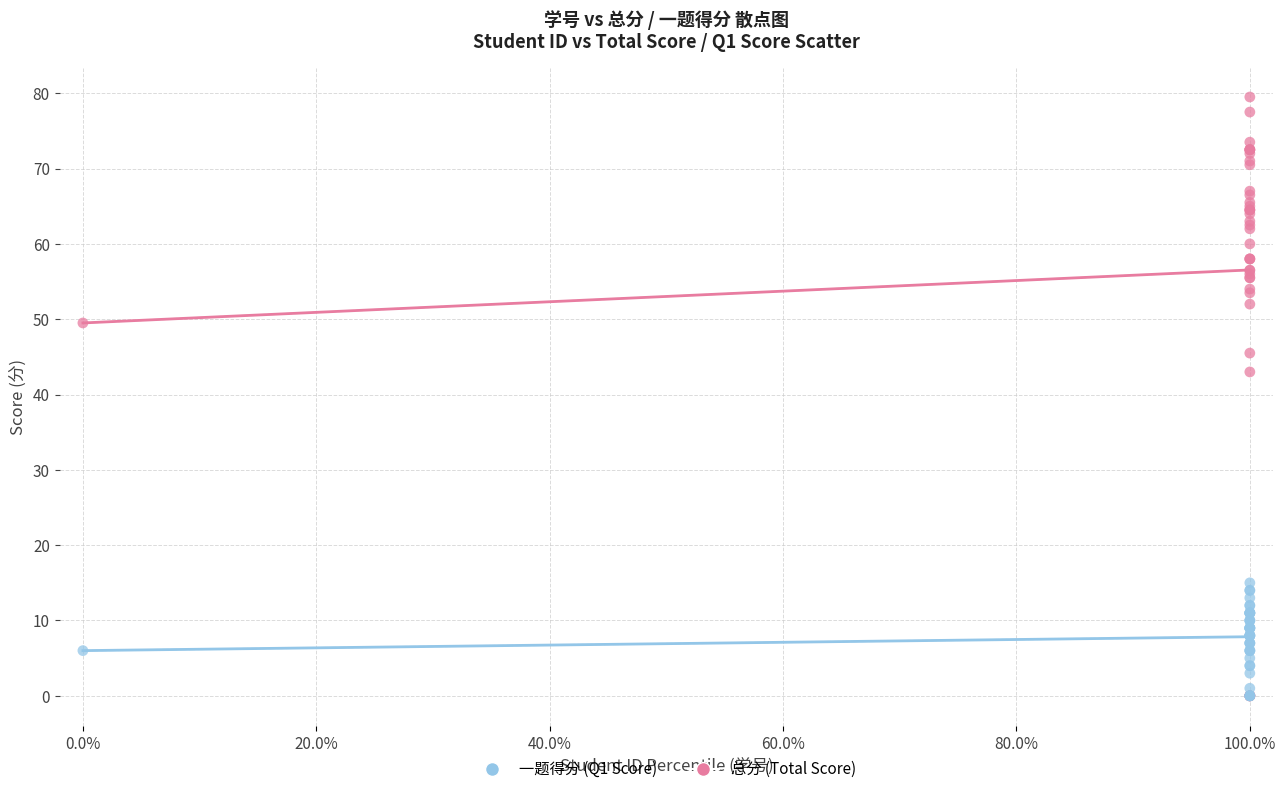

Across all series, what Y value is closest to 39?

43.0